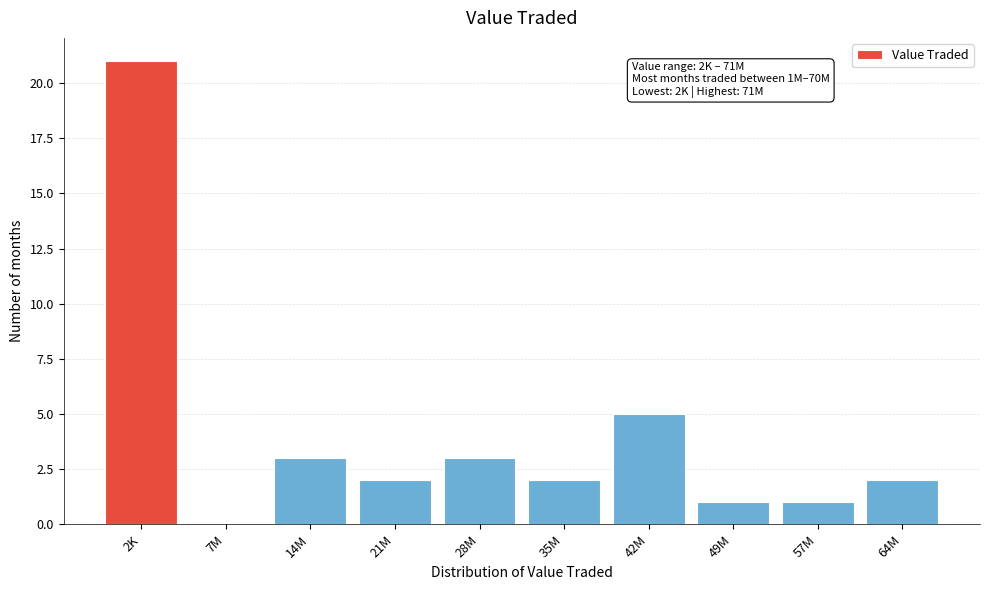

Reading left to right, list all the values displayed in this chart.

2K=21	7M=0	14M=3	21M=2	28M=3	35M=2	42M=5	49M=1	57M=1	64M=2